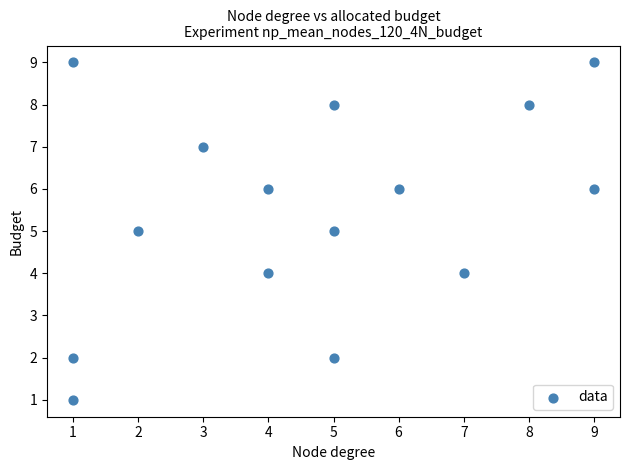

What is the range of X values (max minus min)?

8